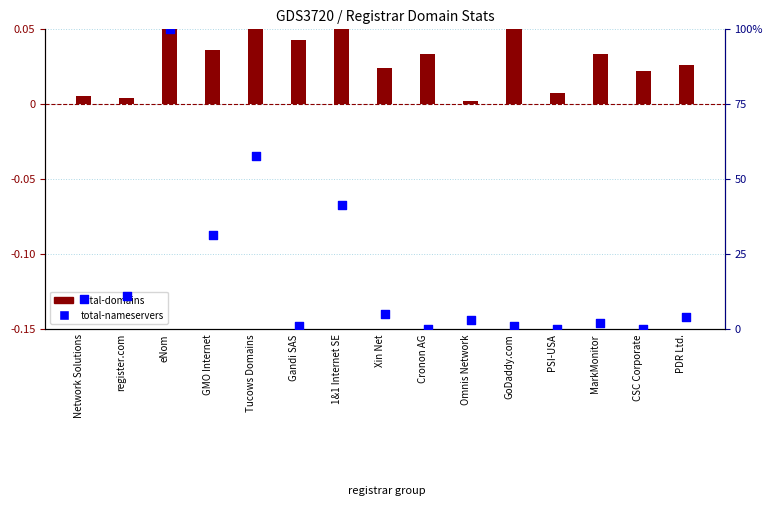

Which series has the largest total across all categories?

total-nameservers